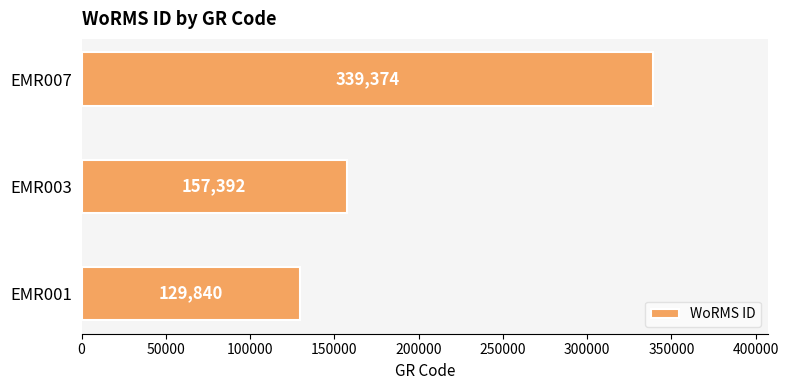

What is the smallest value displayed?

129840